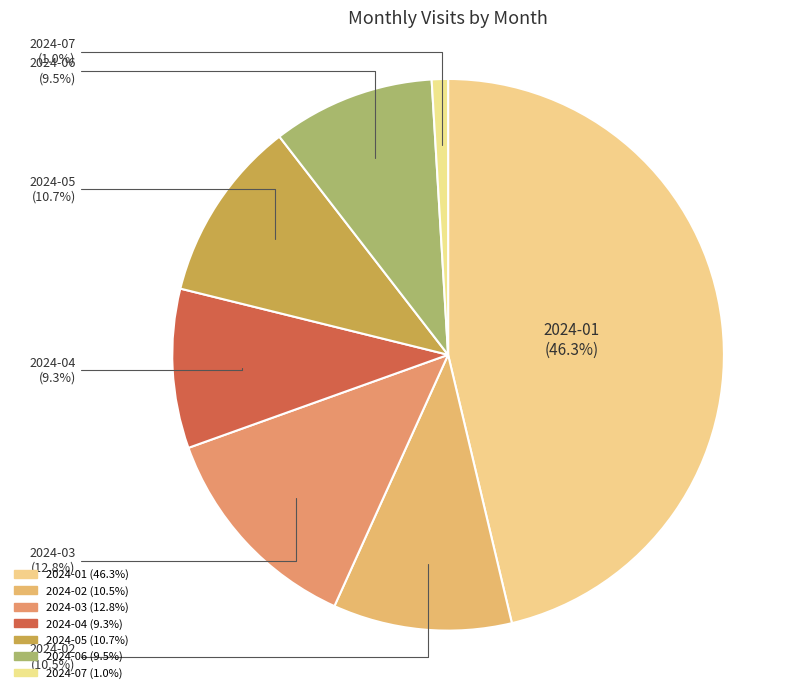

What is the smallest slice in the pie chart?

2024-07